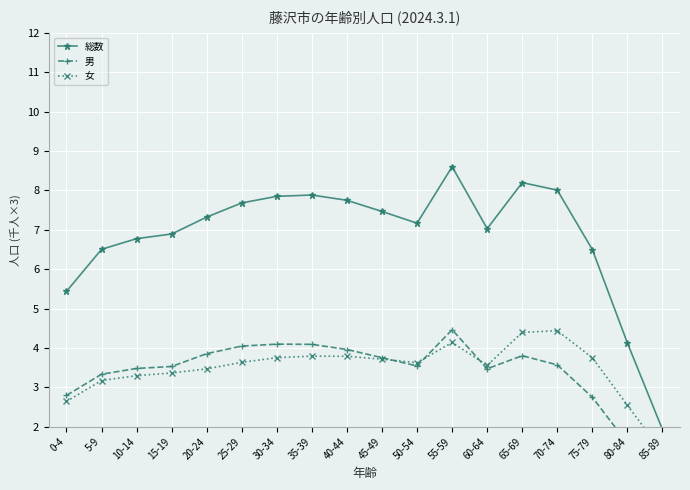

Reading left to right, transcribe all the data shown in this chart.

総数: 5.4	6.5	6.8	6.9	7.3	7.7	7.9	7.9	7.7	7.5	7.2	8.6	7.0	8.2	8.0	6.5	4.1	1.9
男: 2.8	3.3	3.5	3.5	3.9	4.0	4.1	4.1	4.0	3.8	3.5	4.5	3.5	3.8	3.6	2.7	1.6	0.6
女: 2.6	3.2	3.3	3.4	3.5	3.6	3.8	3.8	3.8	3.7	3.6	4.1	3.6	4.4	4.4	3.8	2.5	1.4